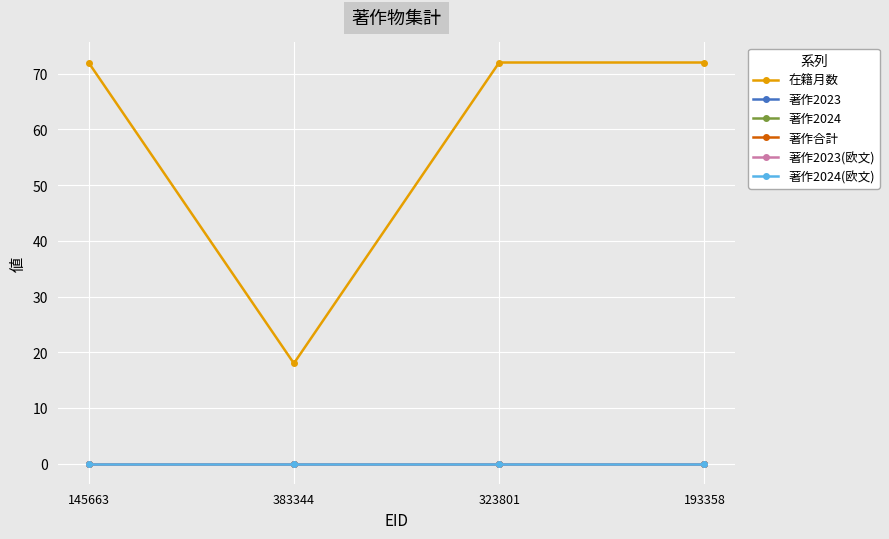

Rank the series at 145663 from lowest to highest value.

著作2023, 著作2024, 著作合計, 著作2023(欧文), 著作2024(欧文), 在籍月数